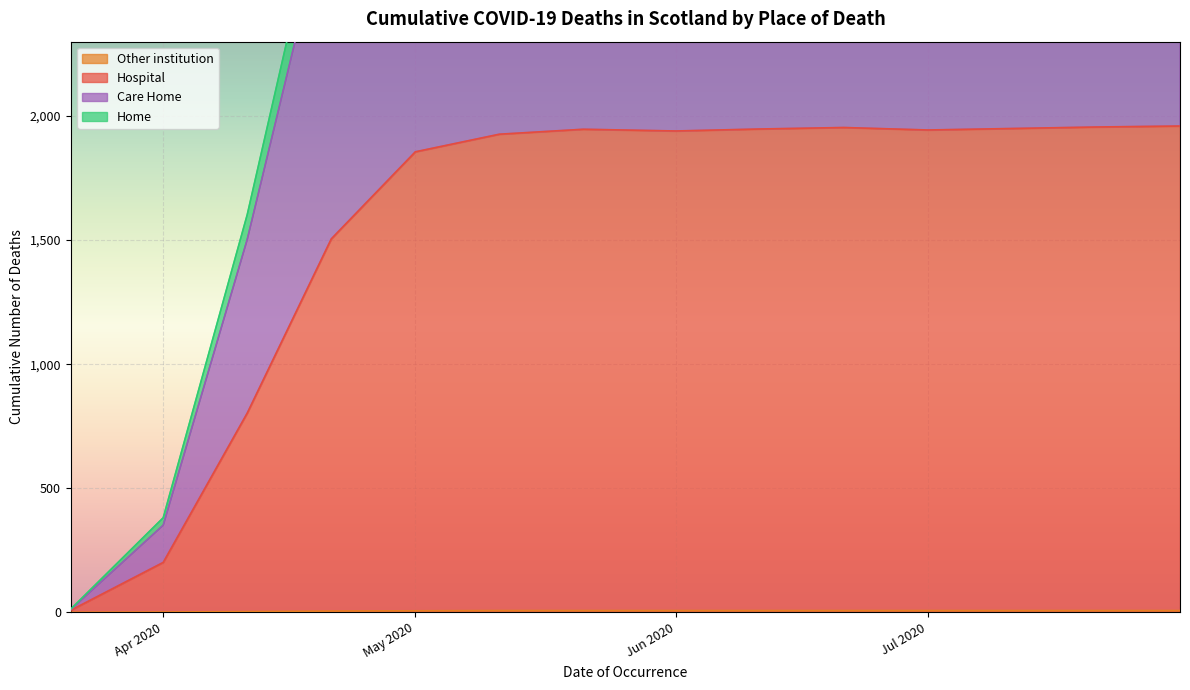

What is the difference between the maximum and minimum values in the Home series?

3905